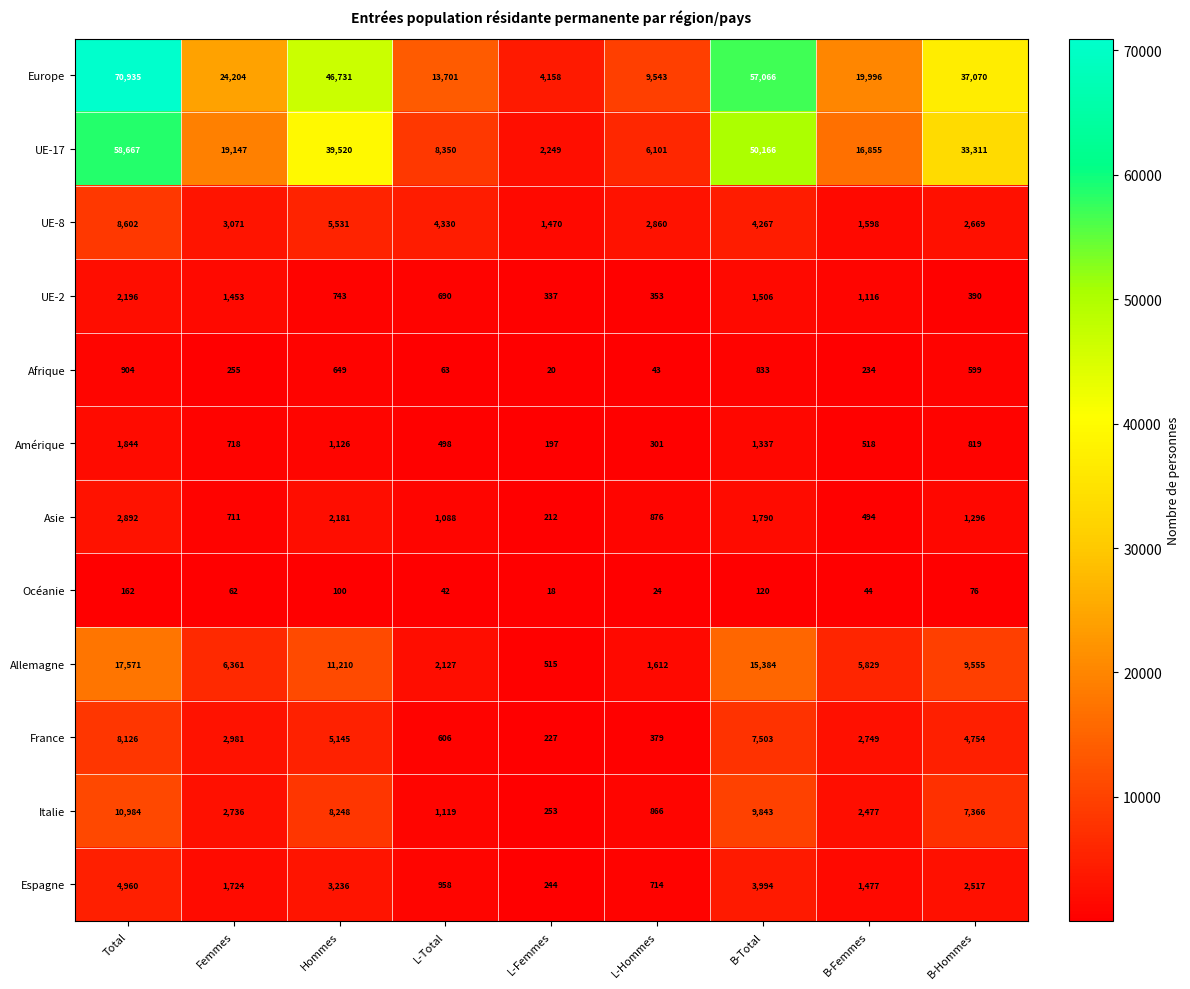

True or false: UE-17 has a value of 50166 at B-Total.

True